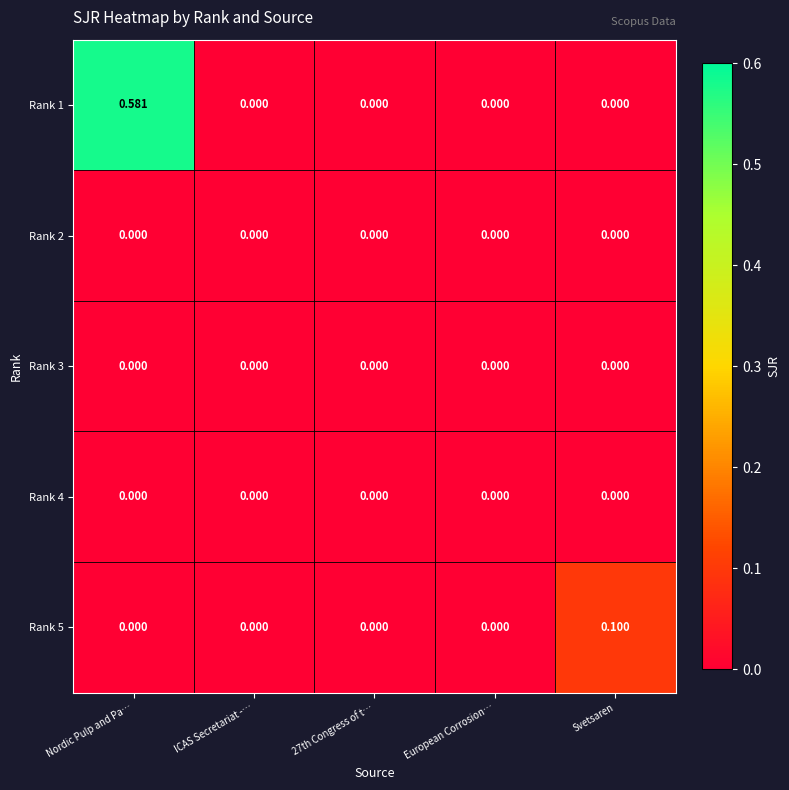

Which label corresponds to the largest value in the chart?

Nordic Pulp and Pa…